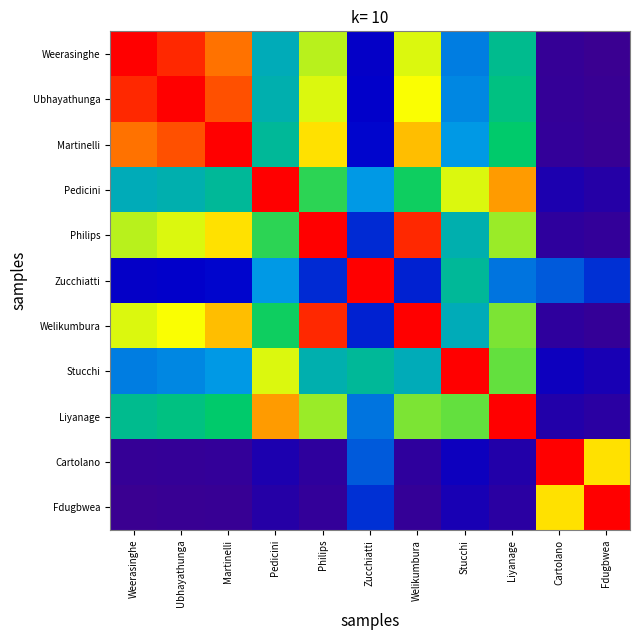

At Cartolano, list the series in order from smallest to largest.

Weerasinghe, Ubhayathunga, Martinelli, Welikumbura, Philips, Liyanage, Pedicini, Stucchi, Zucchiatti, Fdugbwea, Cartolano